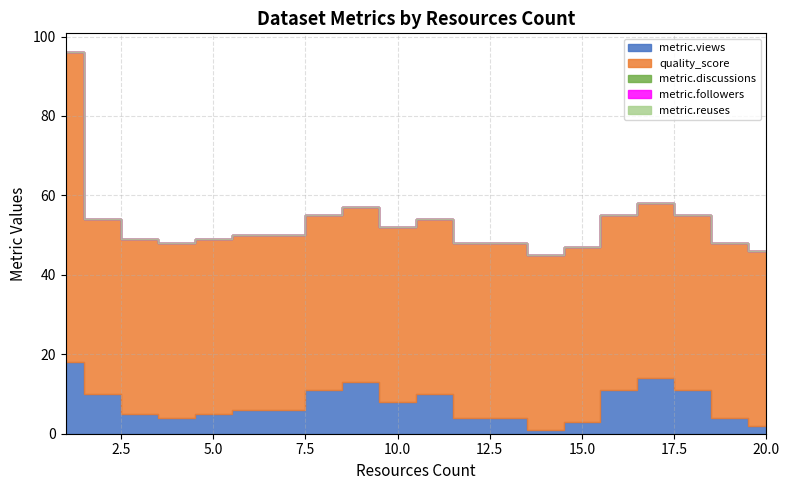

Rank the series by their maximum value, from lowest to highest.

metric.discussions, metric.followers, metric.reuses, metric.views, quality_score